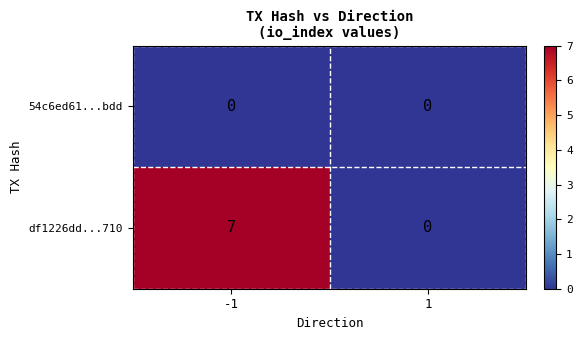

What is the average value of the df1226dd...710 series?

4